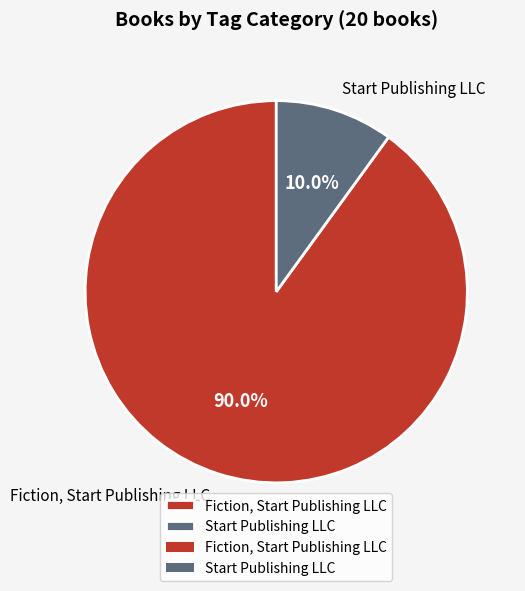

Does any single category account for the majority?

Yes